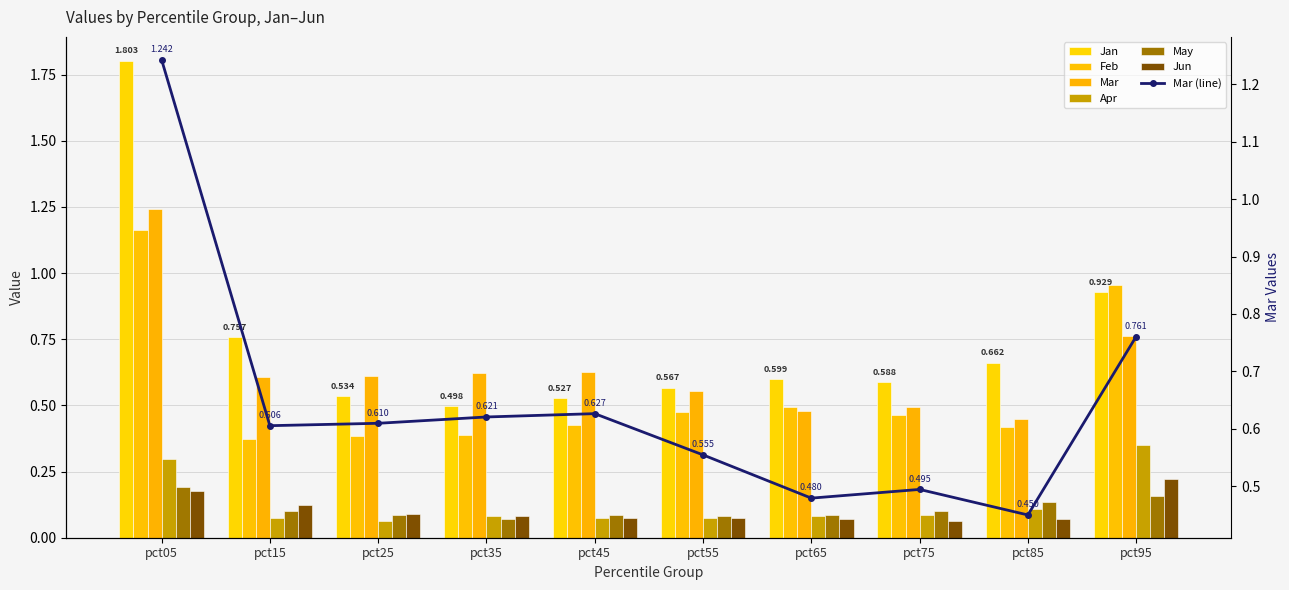

Rank the categories by Jan value from lowest to highest.

pct35, pct45, pct25, pct55, pct75, pct65, pct85, pct15, pct95, pct05